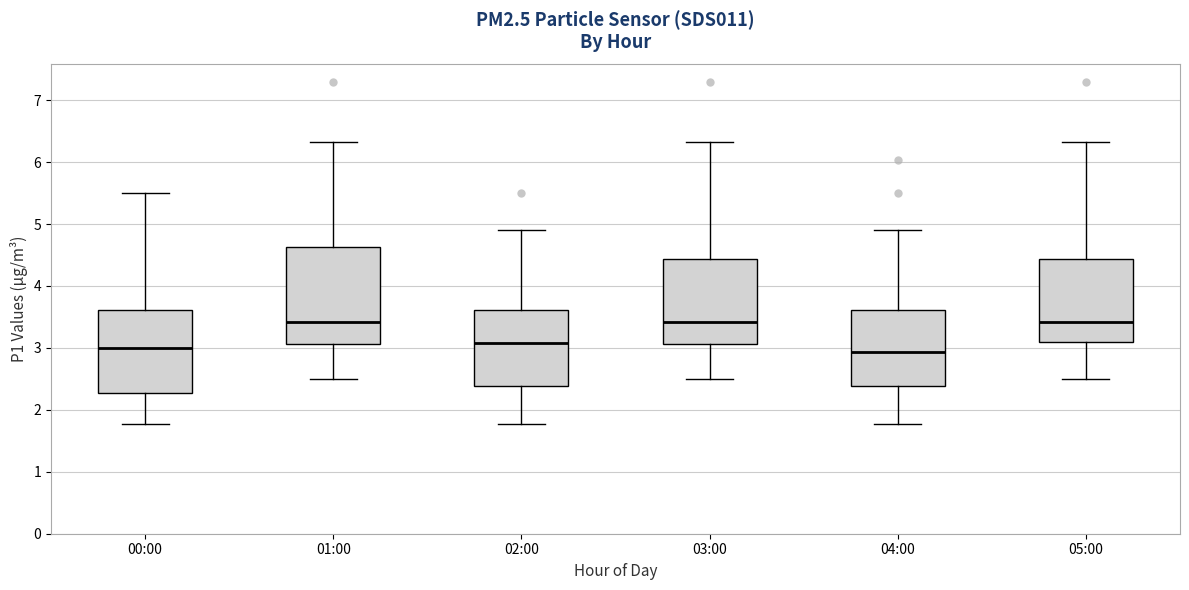

Comparing the boxes themselves (not the whiskers), which one is the tallest?

01:00